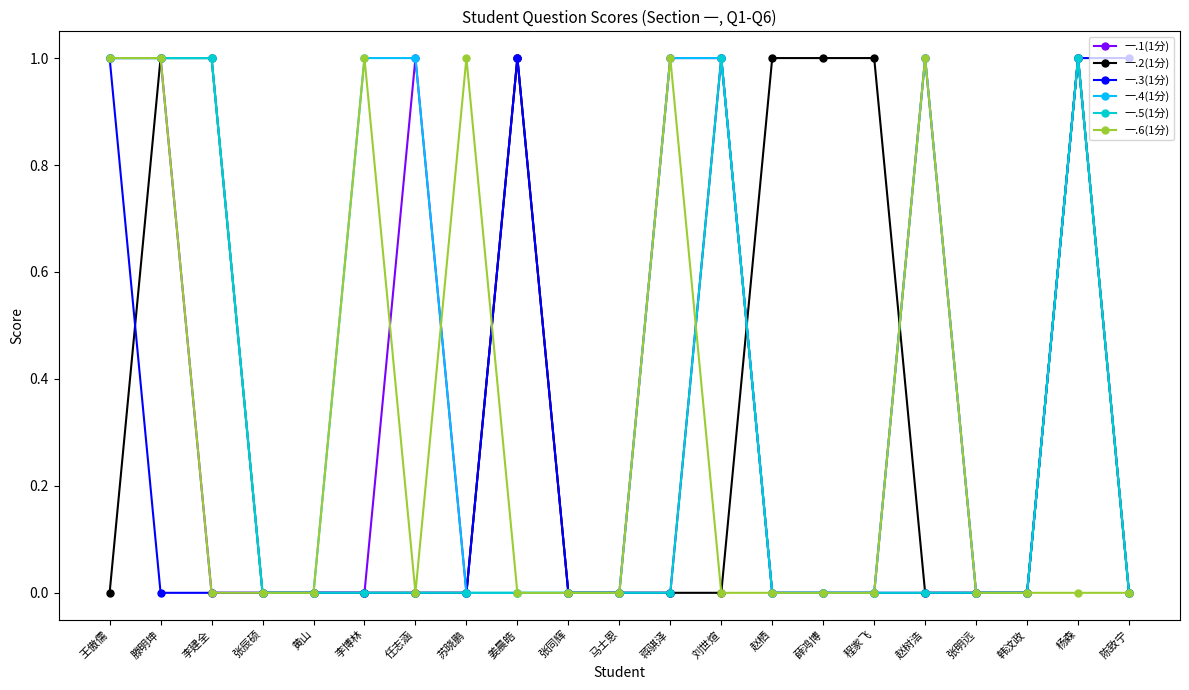

True or false: 一.1(1分) has more than 0 interior local peaks.

True